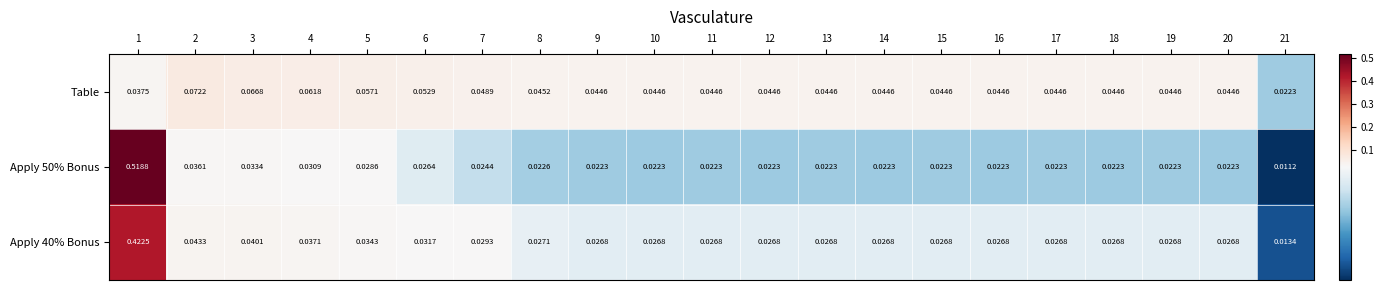

Which series has the largest total across all categories?

Apply 40% Bonus